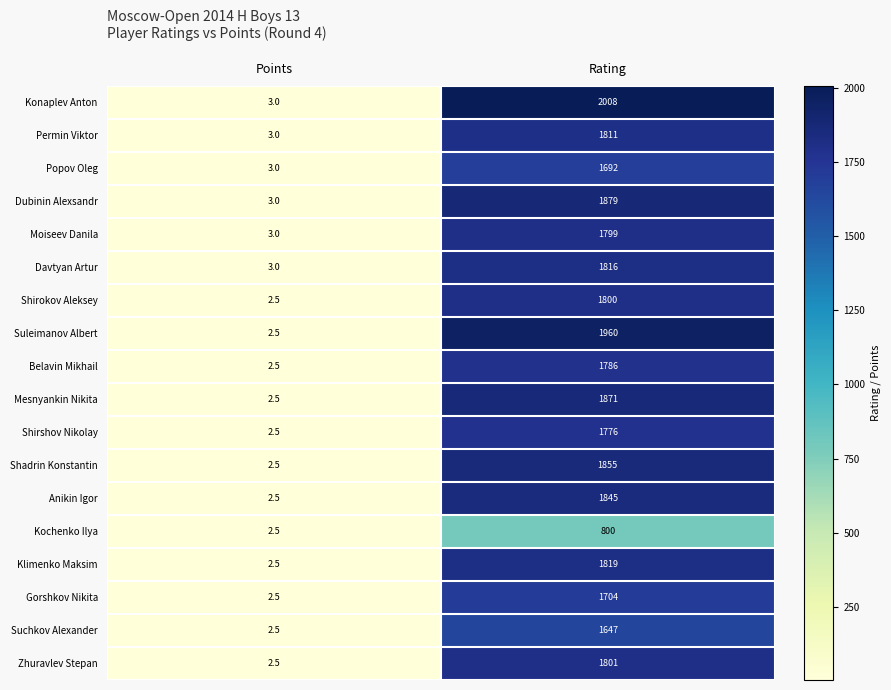

Which series has the widest spread of values?

Konaplev Anton